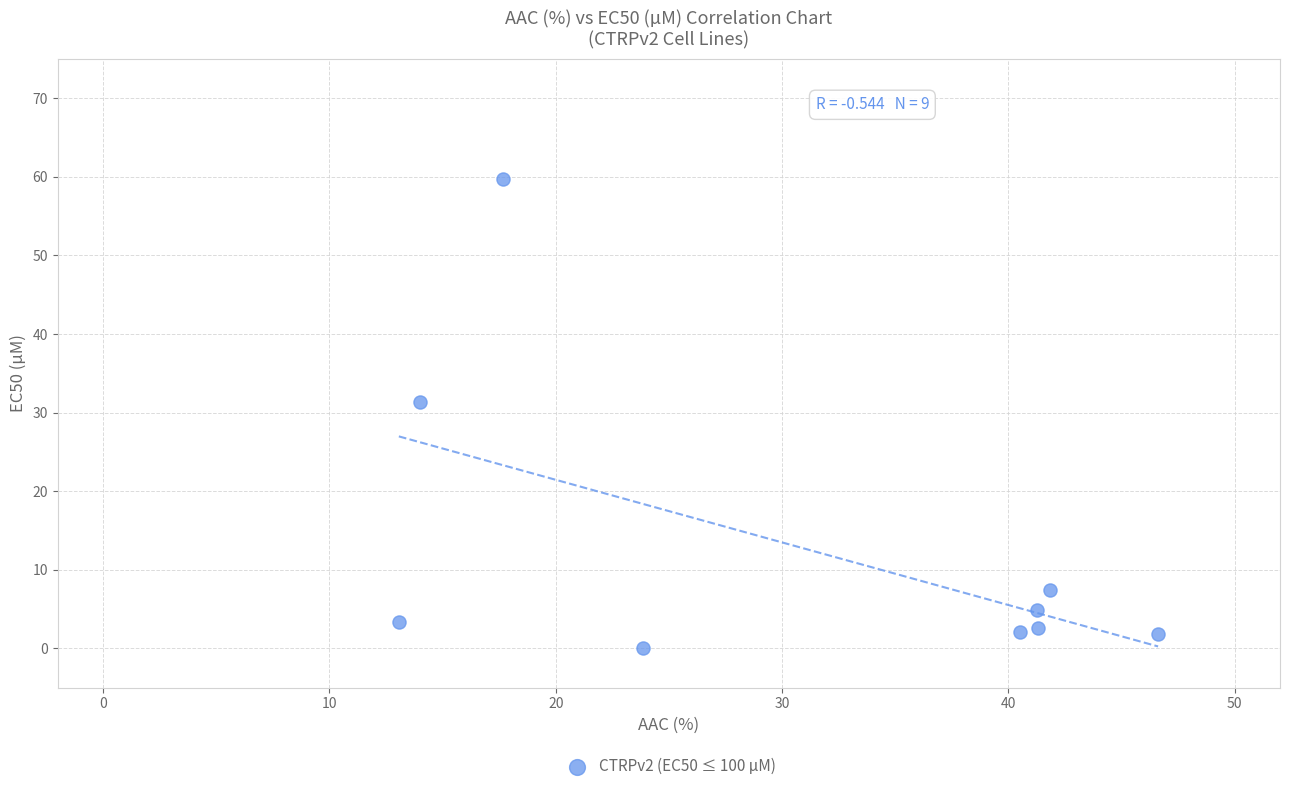

What is the range of Y values (max minus min)?

59.7